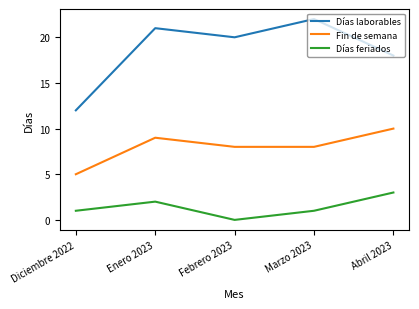

What position from the right is Diciembre 2022?

5